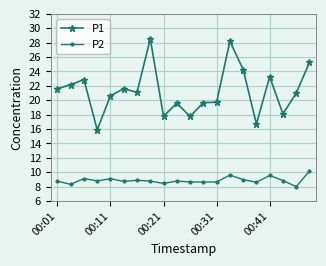

What is the value of the P2 point at the 5th from the left?

9.1